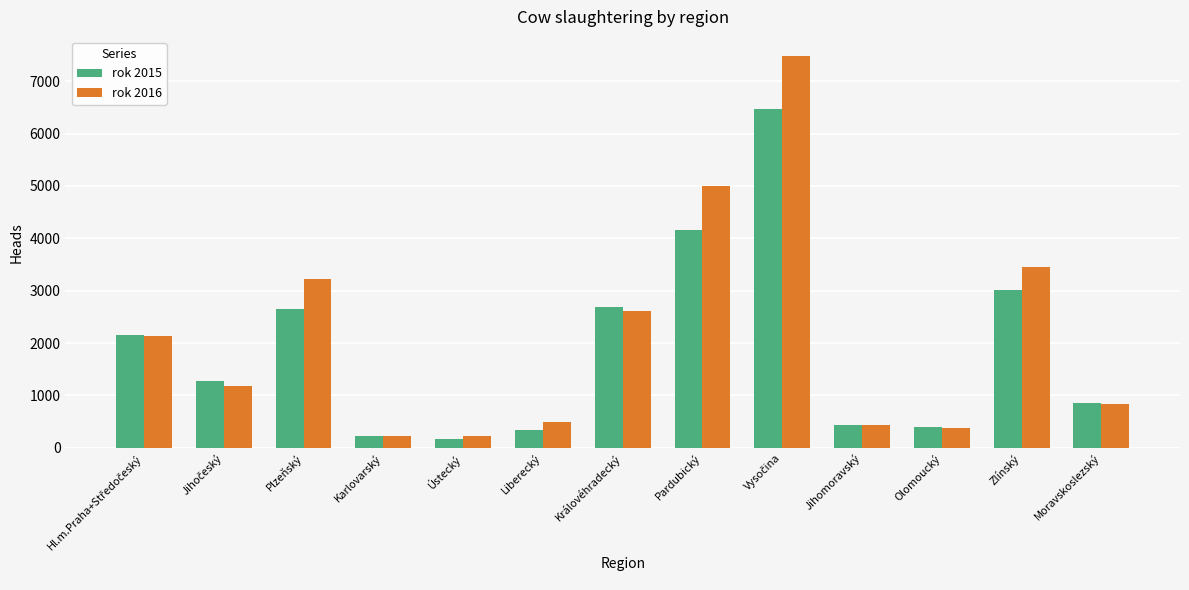

List the series in order of their overall mean, highest first.

rok 2016, rok 2015